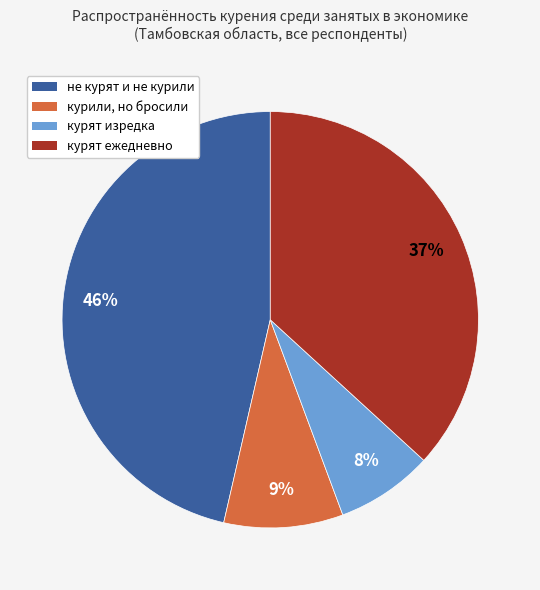

Combined, do курят ежедневно and курили, но бросили account for over 50%?

No